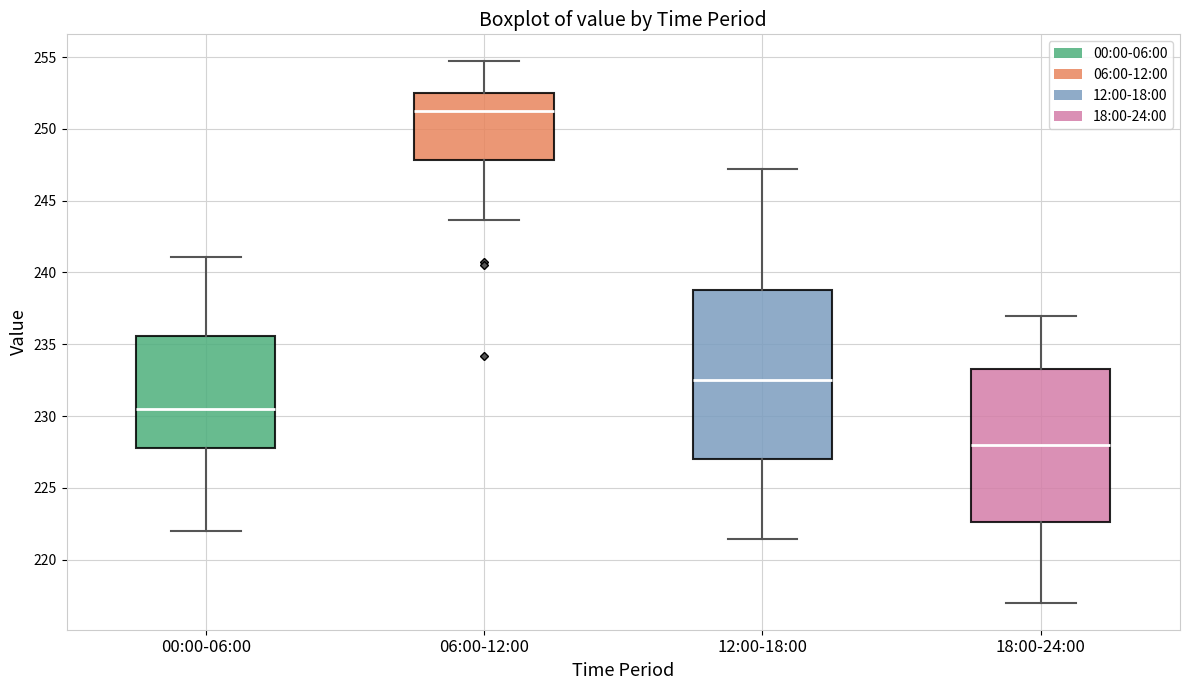

Reading left to right, transcribe this box plot: for each box, give where its median line is, the range the box spans, and where its two whiskers end, as read against the y-axis. The values are not printed on the chart, so give them approximately, as read against the axis.

00:00-06:00: median 230.5, box 228.0 to 235.5, whiskers 222.0 to 241.0
06:00-12:00: median 251.5, box 248.0 to 252.5, whiskers 243.5 to 254.5
12:00-18:00: median 232.5, box 227.0 to 239.0, whiskers 221.5 to 247.0
18:00-24:00: median 228.0, box 222.5 to 233.5, whiskers 217.0 to 237.0